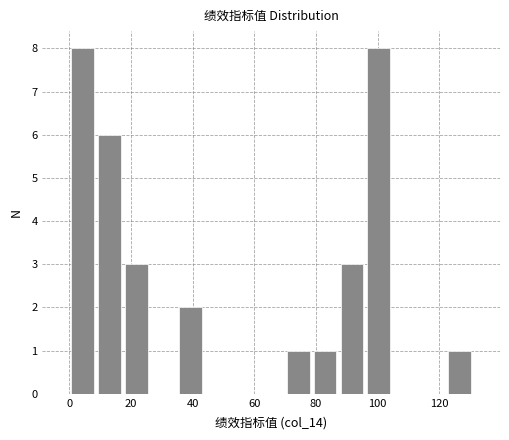

Reading left to right, list every bar in this chart as the range it spans on the x-axis followed by its height. Neither the bar edges nor the heights are printed on the chart, so give them approximately, as read against the axes.

0 to 8: 8
8 to 18: 6
18 to 26: 3
26 to 34: 0
34 to 44: 2
44 to 52: 0
52 to 62: 0
62 to 70: 0
70 to 78: 1
78 to 88: 1
88 to 96: 3
96 to 104: 8
104 to 114: 0
114 to 122: 0
122 to 132: 1